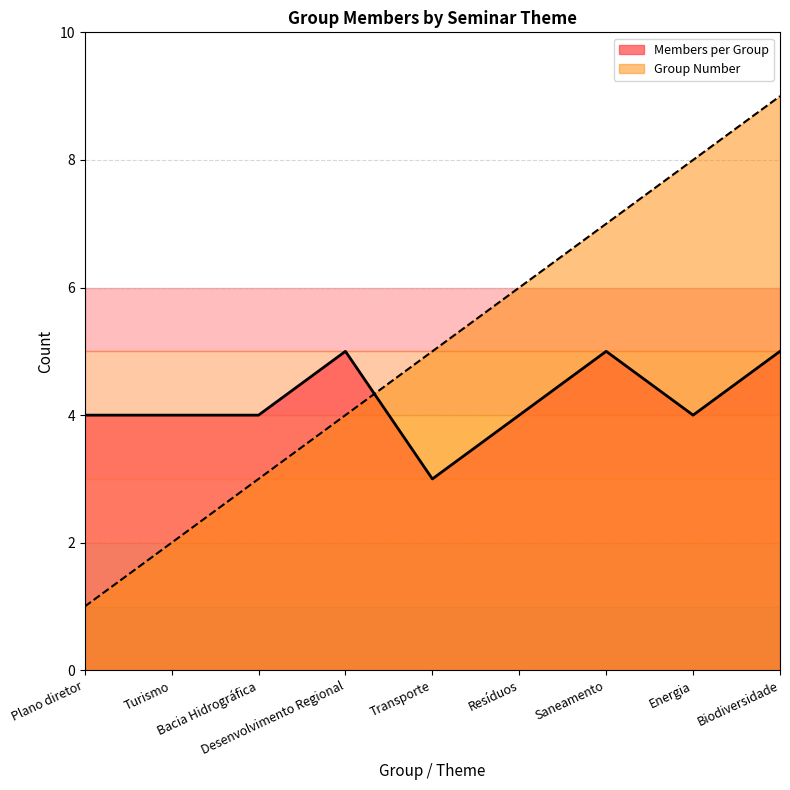

What are all the series names shown in the legend?

Members per Group, Group Number